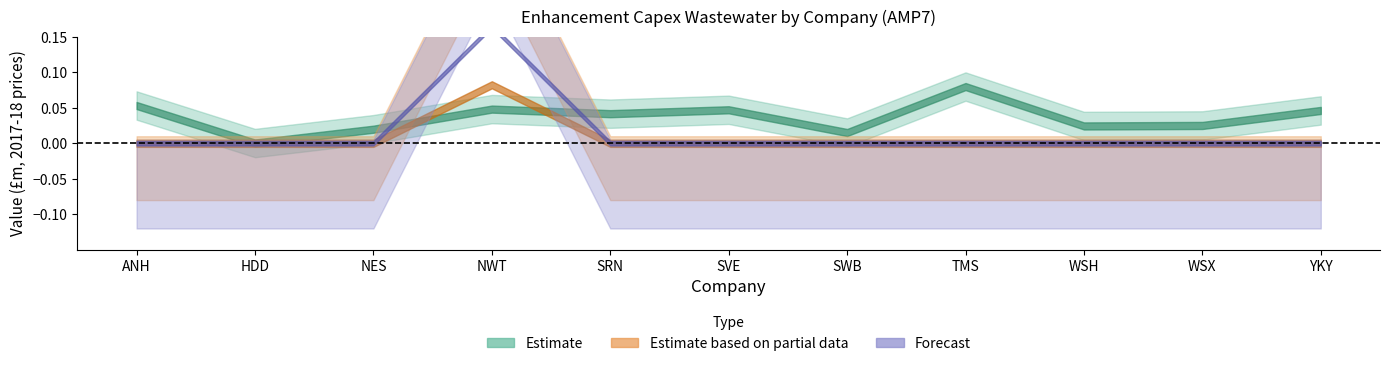

At how many categories does at least one series exceed 3553?

1